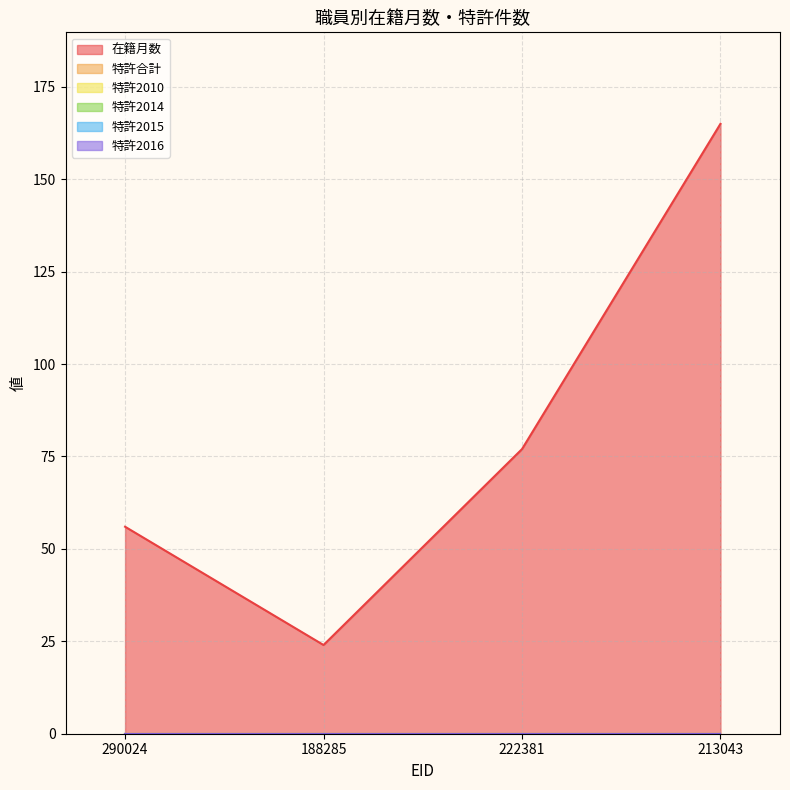

What position from the right is 222381?

2